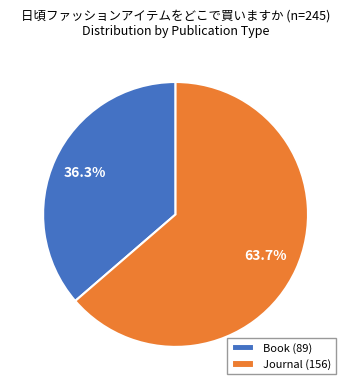

Count the number of slices in the pie.

2